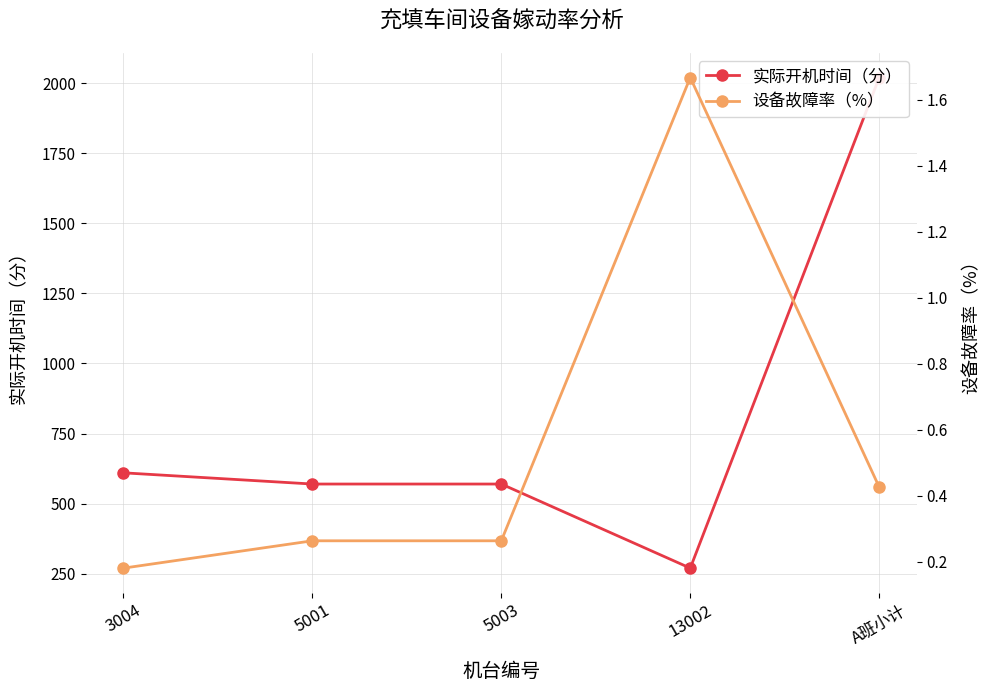

What is the sum of all 实际开机时间（分） values?

4040.0